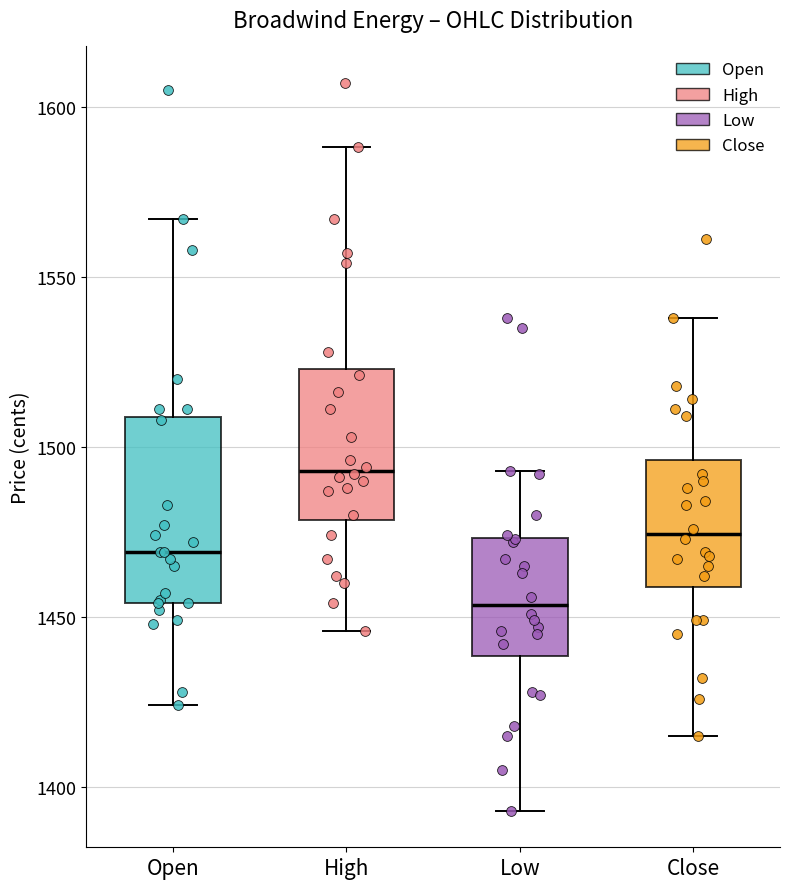

Which box's median line is the lowest?

Low